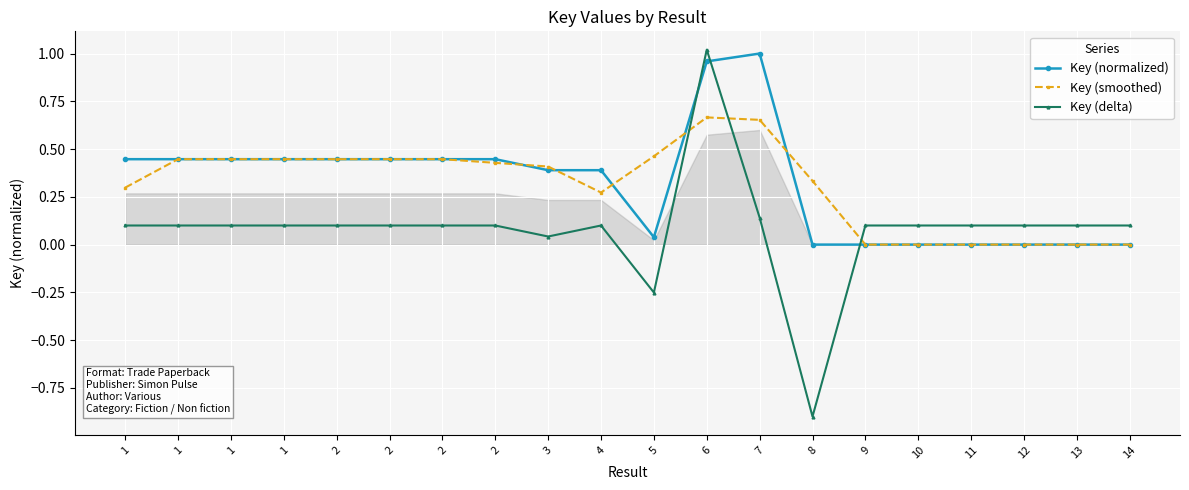

Which category has the highest value in the Key (smoothed) series?

6